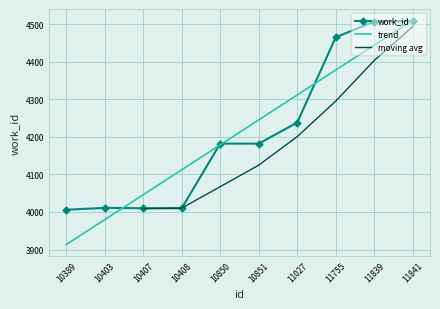

True or false: the data shows 4182 at 10851.

True